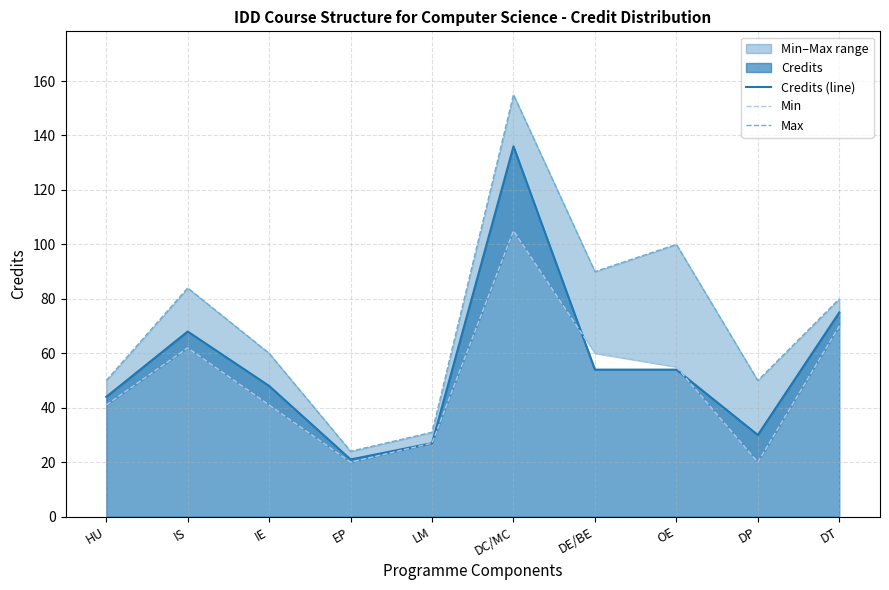

Read the Max value at LM, to the nearest 50.

50